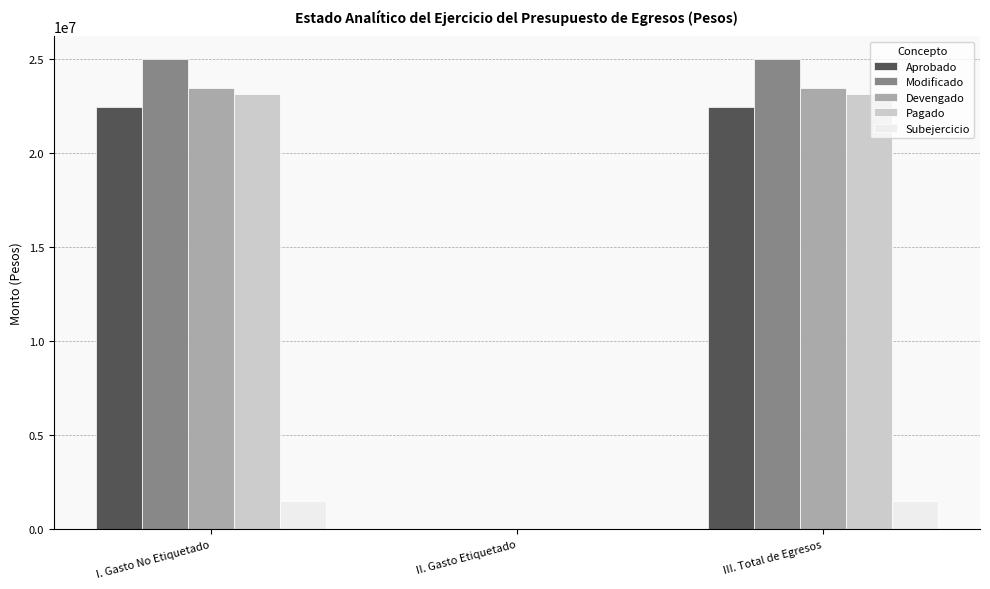

Is it true that Pagado equals 0.0 at II. Gasto Etiquetado?

True